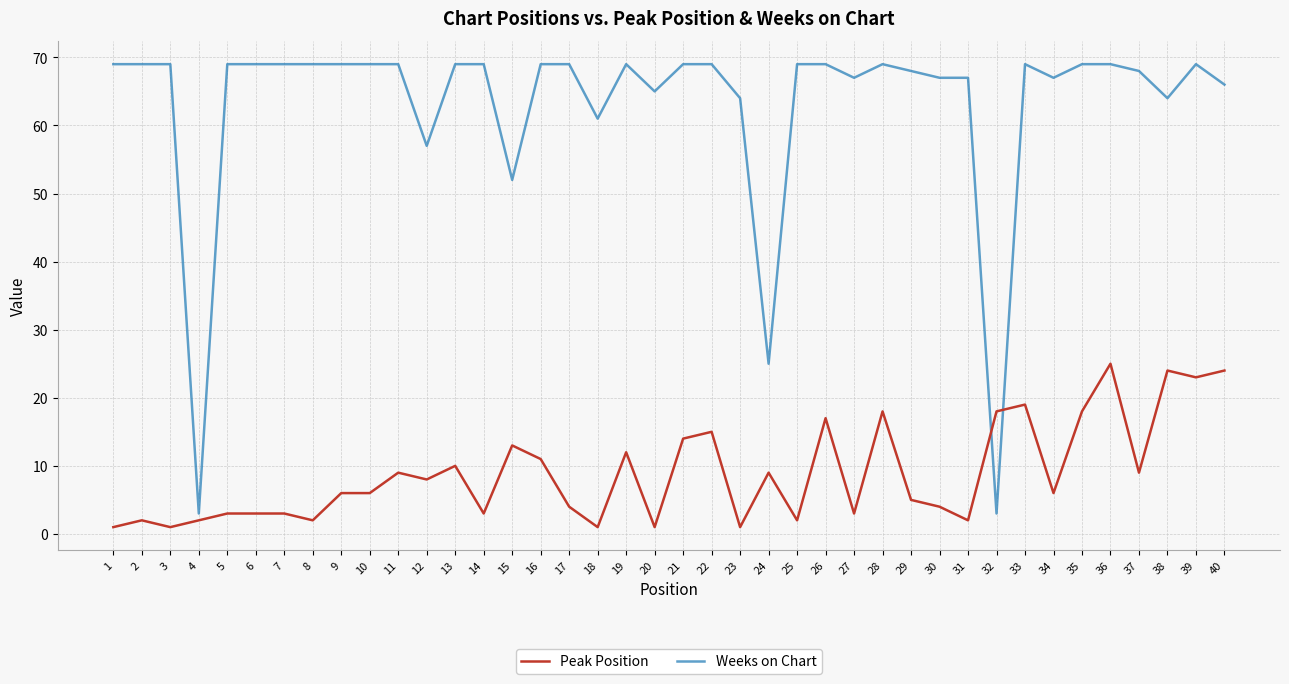

Is this an area chart (filled region under the line)?

No